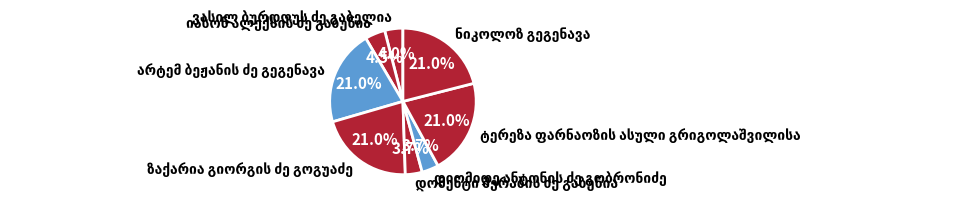

Is there a majority slice in this chart?

No